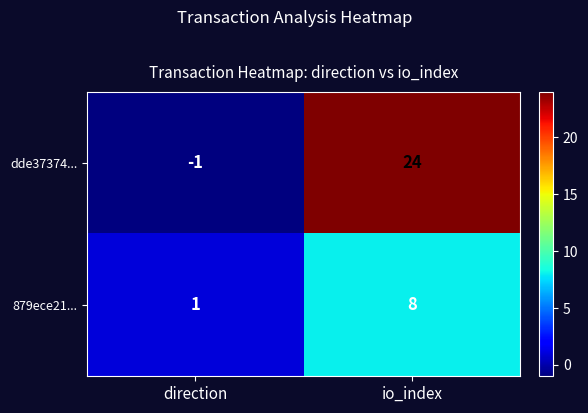

What is the difference between the dde37374... values at io_index and direction?

25